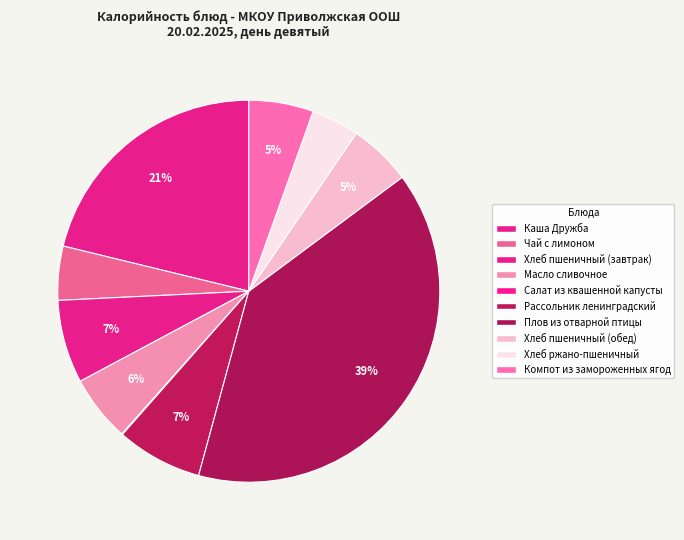

True or false: Плов из отварной птицы accounts for 39% of the total.

True